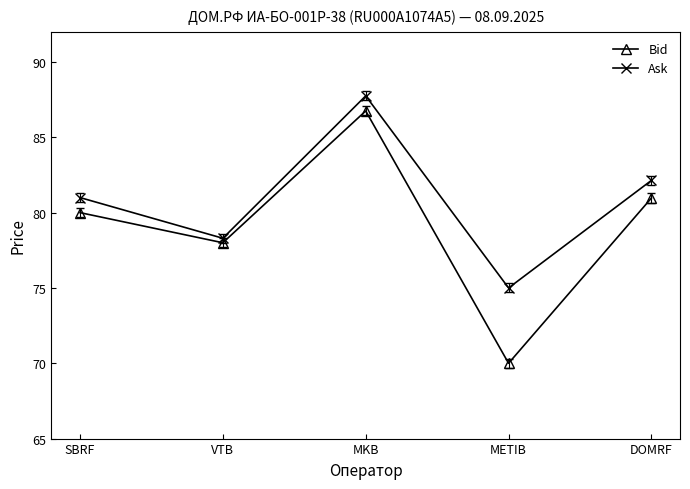

How many data points in Bid are less than 80?

2